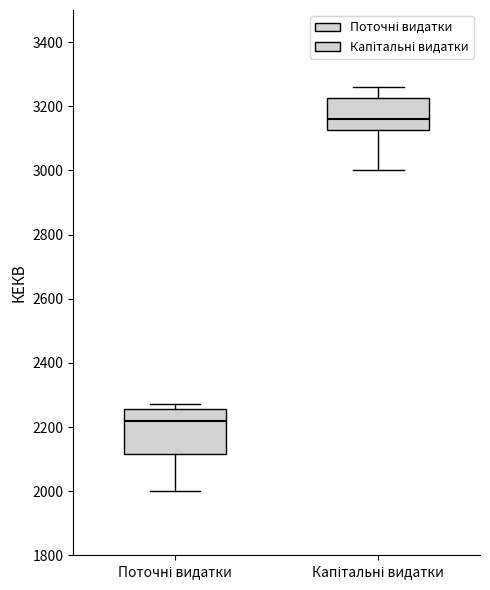

Which box has the highest median line?

Капітальні видатки